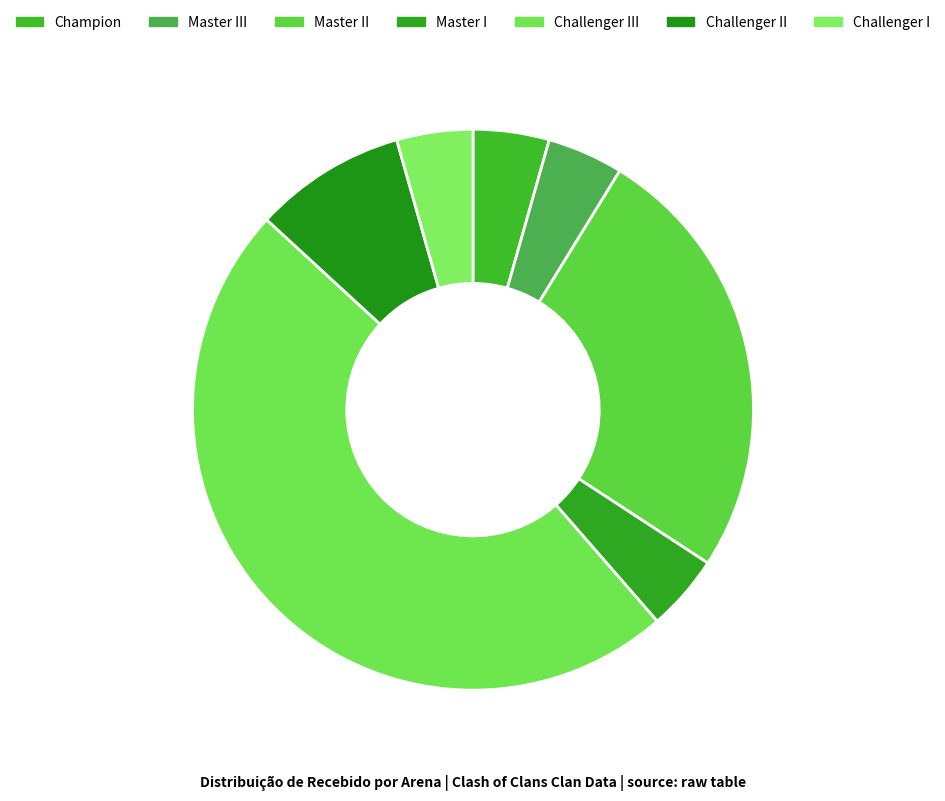

Does any single category account for the majority?

No